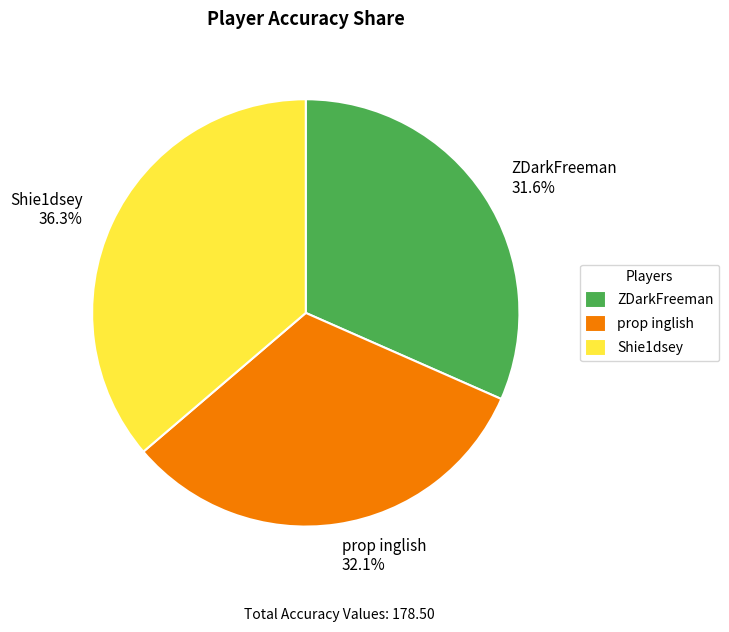

Which slice is the largest?

Shie1dsey